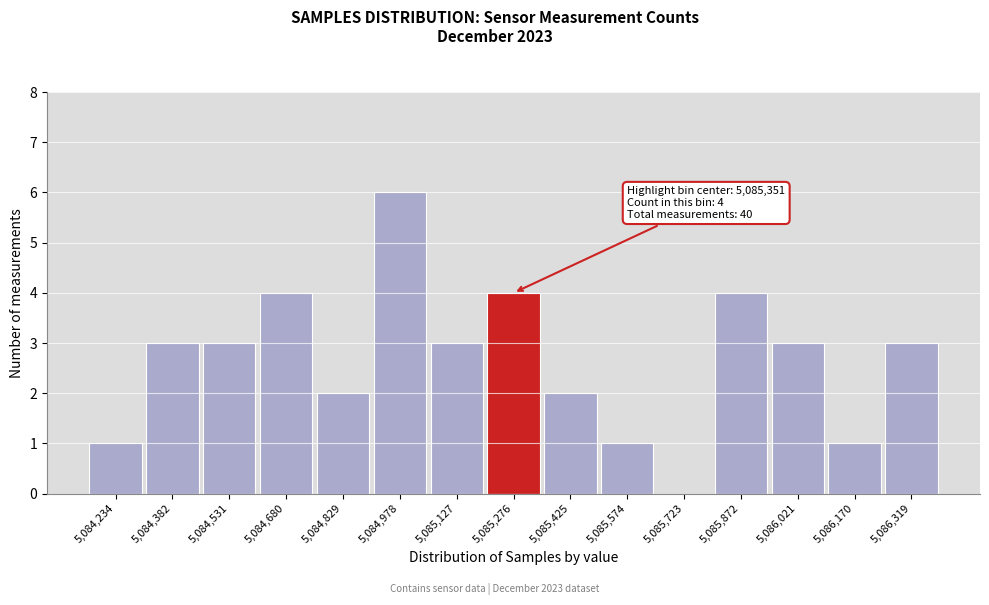

Reading left to right, extract all data points from this chart.

5,084,234=1	5,084,382=3	5,084,531=3	5,084,680=4	5,084,829=2	5,084,978=6	5,085,127=3	5,085,276=4	5,085,425=2	5,085,574=1	5,085,723=0	5,085,872=4	5,086,021=3	5,086,170=1	5,086,319=3